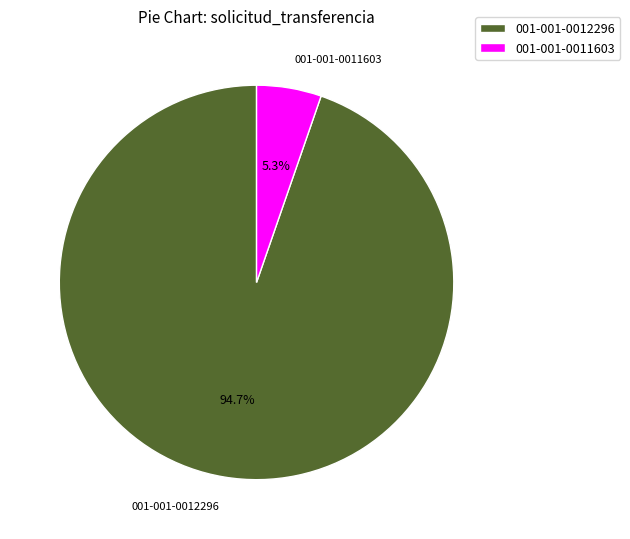

Which category has the smallest portion of the pie?

001-001-0011603